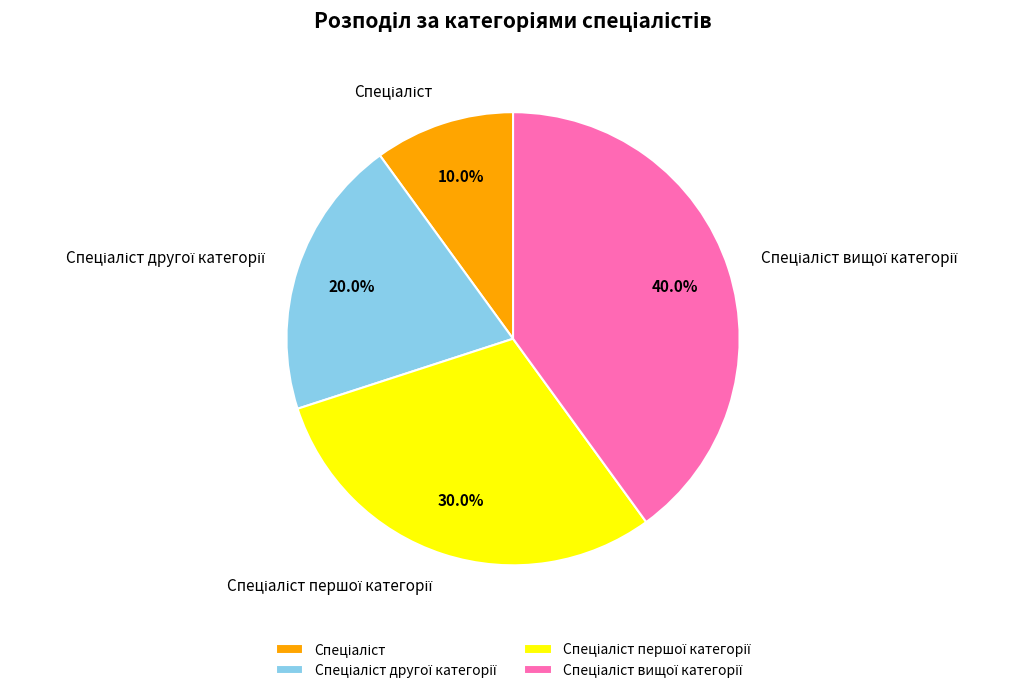

Is there a majority slice in this chart?

No